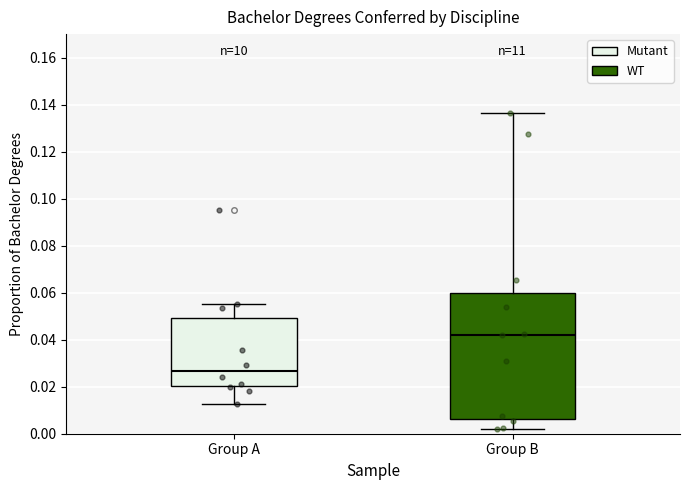

Where does the upper whisker of the box for Group A end on the y-axis? The values are not printed on the chart, so give them approximately, as read against the axis.

0.056